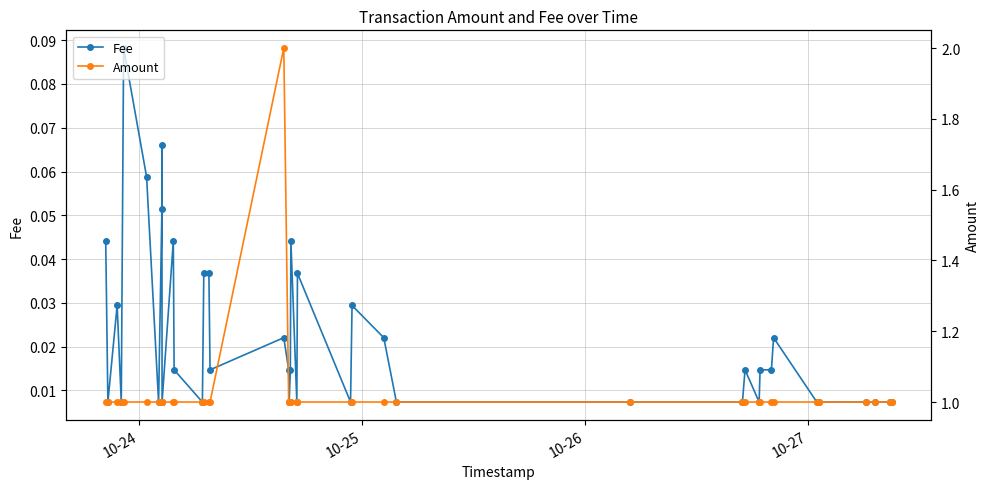

Reading left to right, what are all the values shown in this chart?

Fee: 0.0	0.0	0.0	0.0	0.1	0.1	0.0	0.1	0.1	0.0	0.0	0.0	0.0	0.0	0.0	0.0	0.0	0.0	0.0	0.0	0.0	0.0	0.0	0.0	0.0	0.0	0.0	0.0	0.0	0.0	0.0	0.0	0.0	0.0	0.0	0.0	0.0	0.0	0.0	0.0
Amount: 1.0	1.0	1.0	1.0	1.0	1.0	1.0	1.0	1.0	1.0	1.0	1.0	1.0	1.0	1.0	1.0	2.0	1.0	1.0	1.0	1.0	1.0	1.0	1.0	1.0	1.0	1.0	1.0	1.0	1.0	1.0	1.0	1.0	1.0	1.0	1.0	1.0	1.0	1.0	1.0